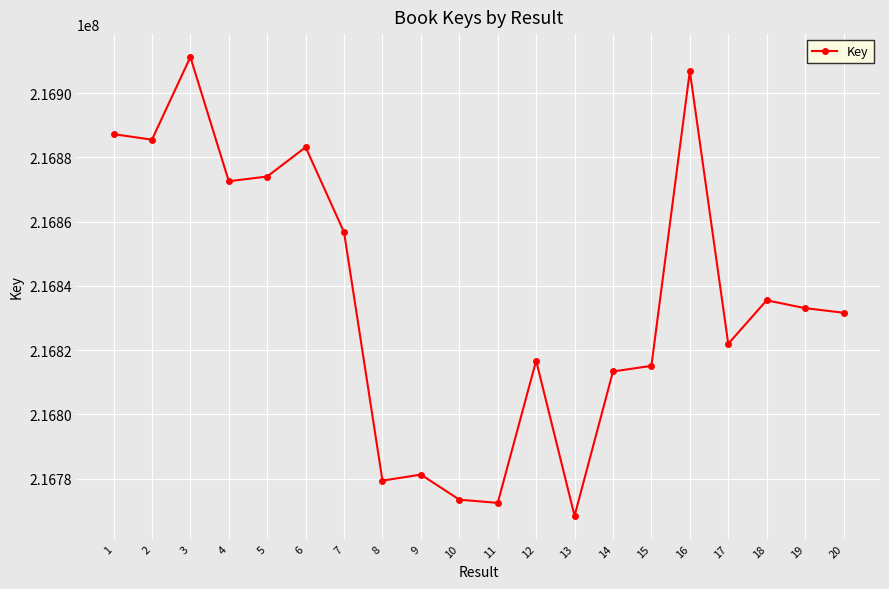

How many data points are less than 216833062?

10